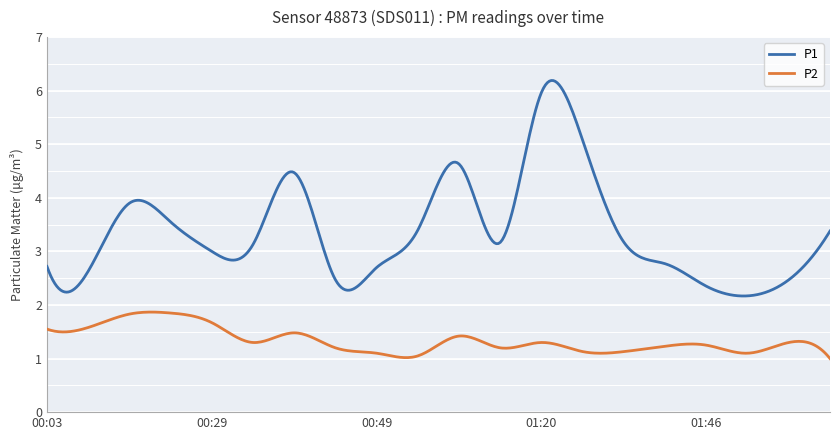

What is the minimum value shown in the chart?

1.0